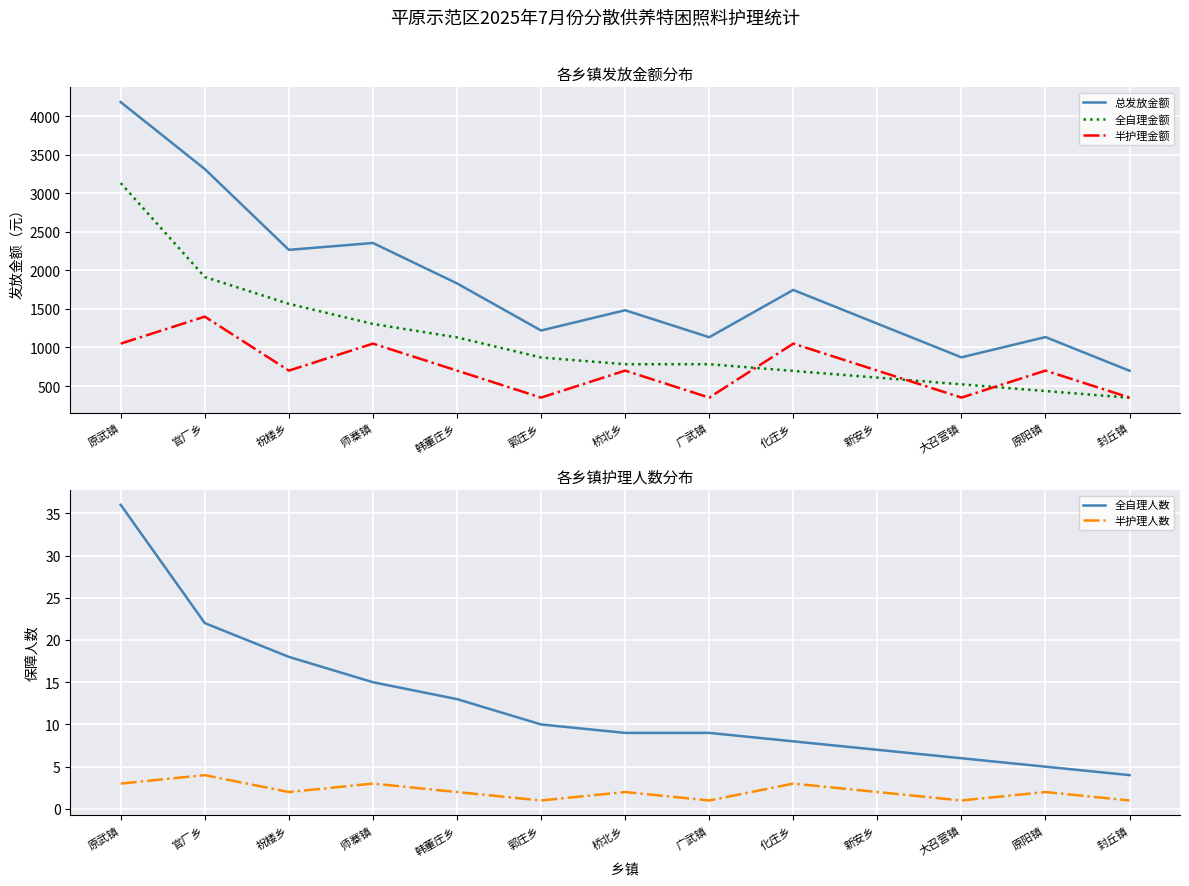

Where is 全自理人数 nearest to the value 20?

官厂乡